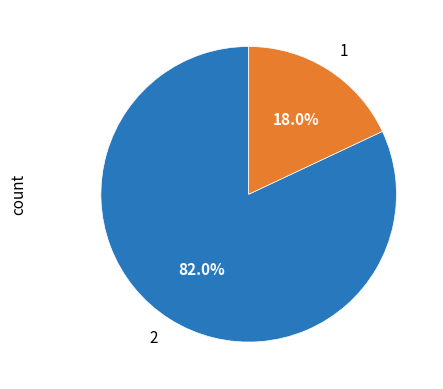

Does any single category account for the majority?

Yes